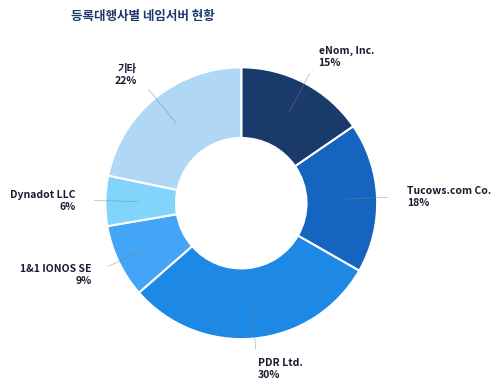

To the nearest percent, what is the difference between the largest and smallest slice percentages?

24%